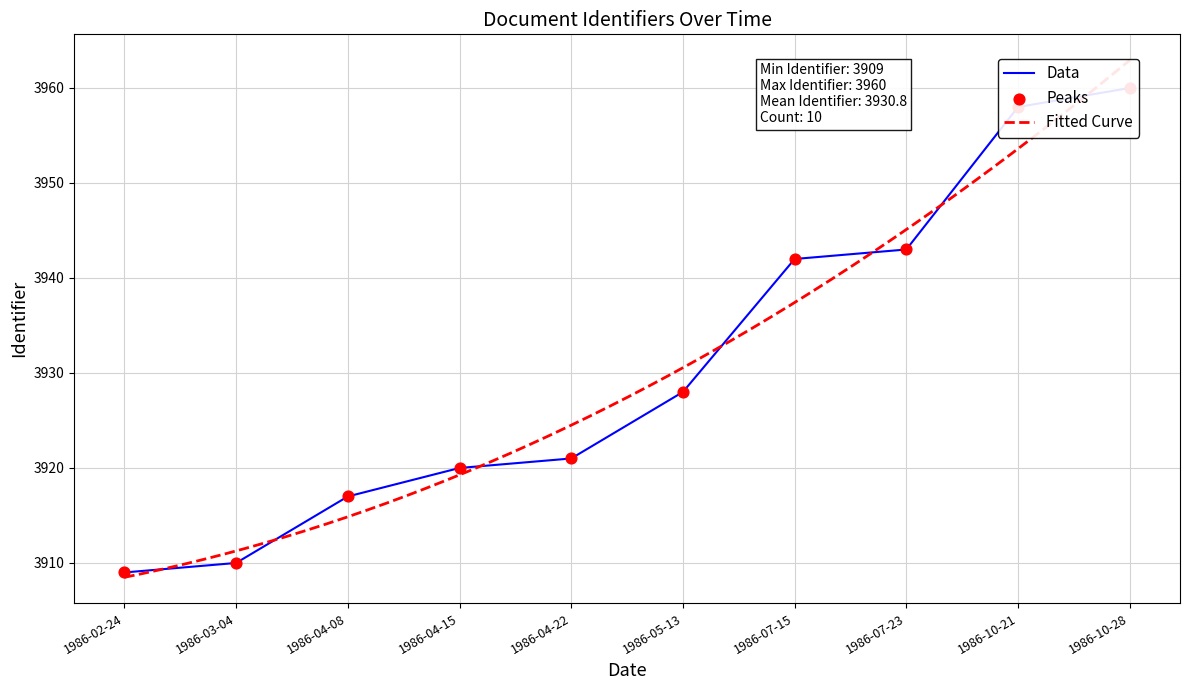

What is the change in value from 1986-03-04 to 1986-04-08?

+7